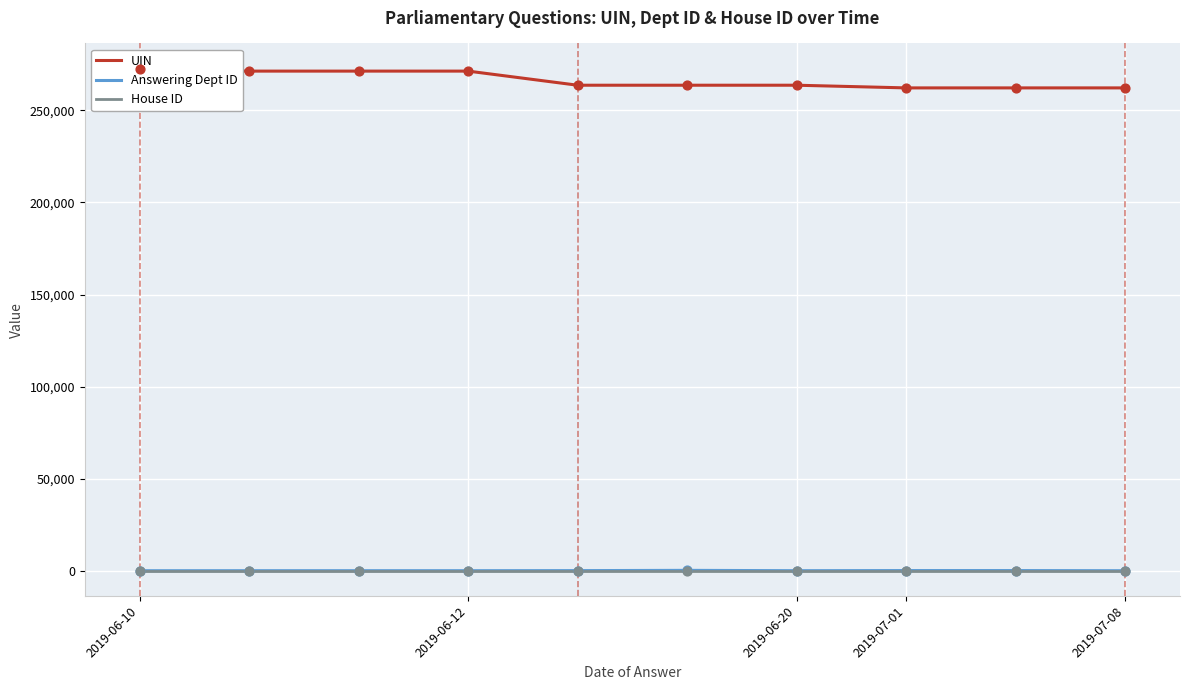

Is the value of Answering Dept ID at 9 greater than the value of House ID at 2019-06-20?

No